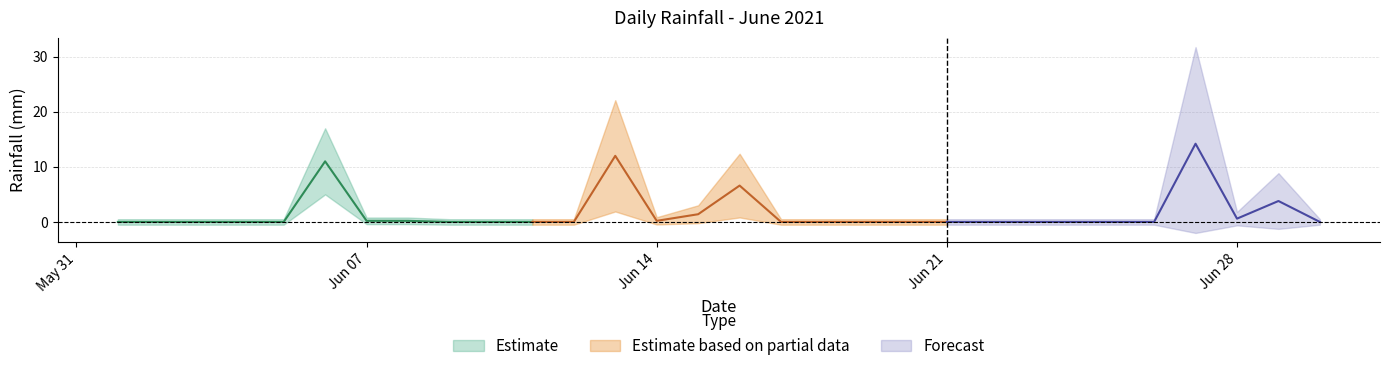

What is the greatest value displayed?

14.2